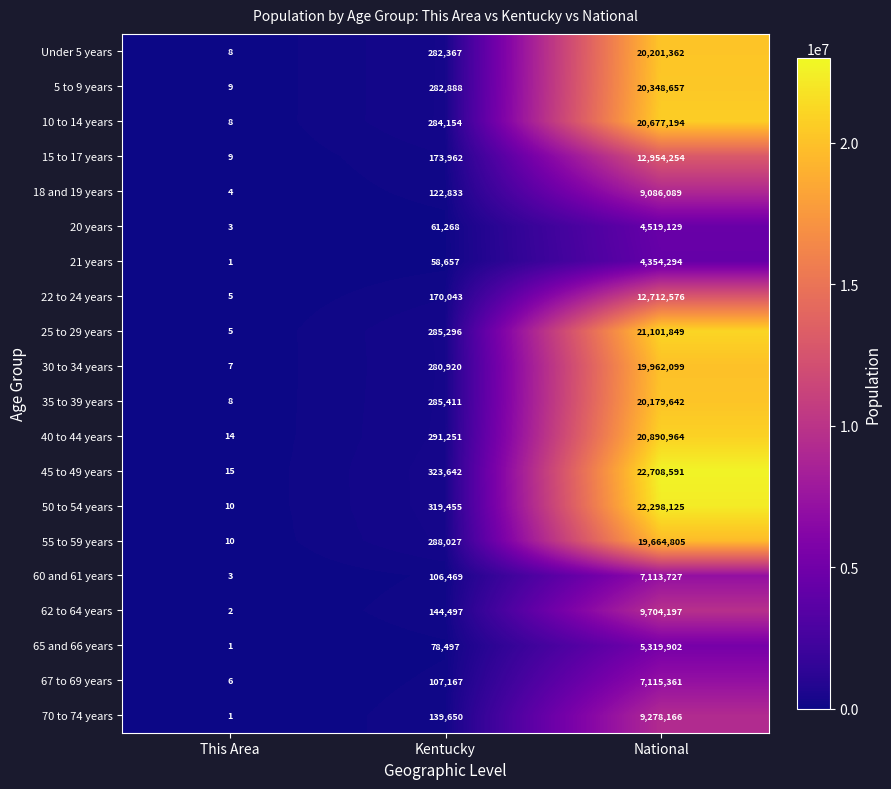

The value of 22 to 24 years at Kentucky is 34210. True or false?

False